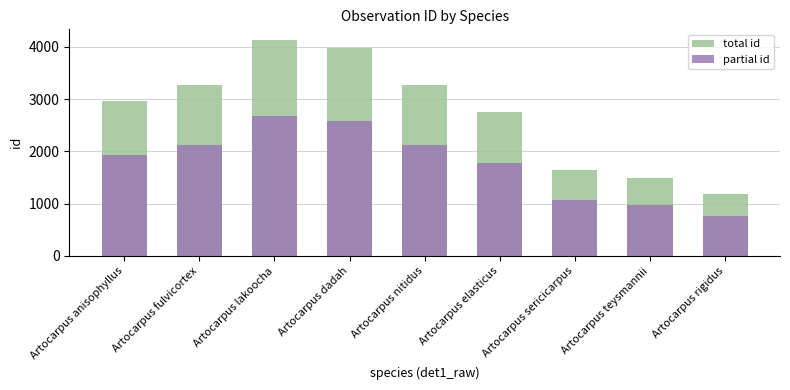

What position from the right is Artocarpus elasticus?

4